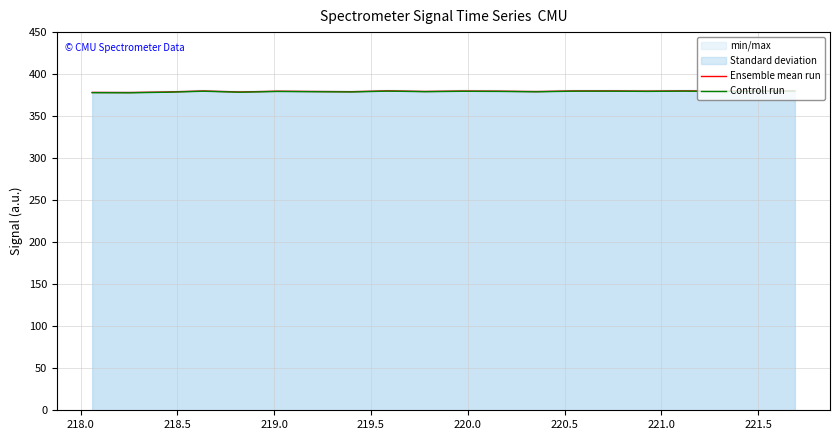

What is the lowest value of the Ensemble mean run series?

378.1